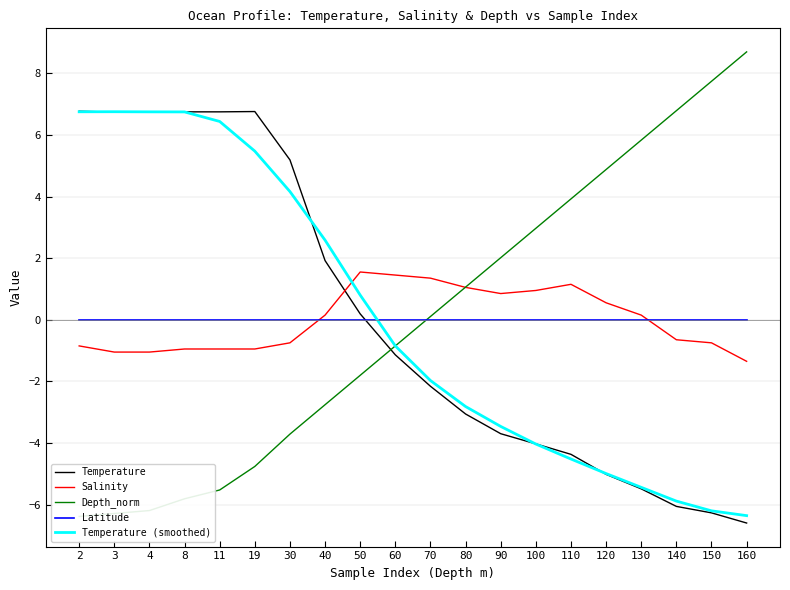

Is it true that Temperature (smoothed) equals -2.8 at 80?

True